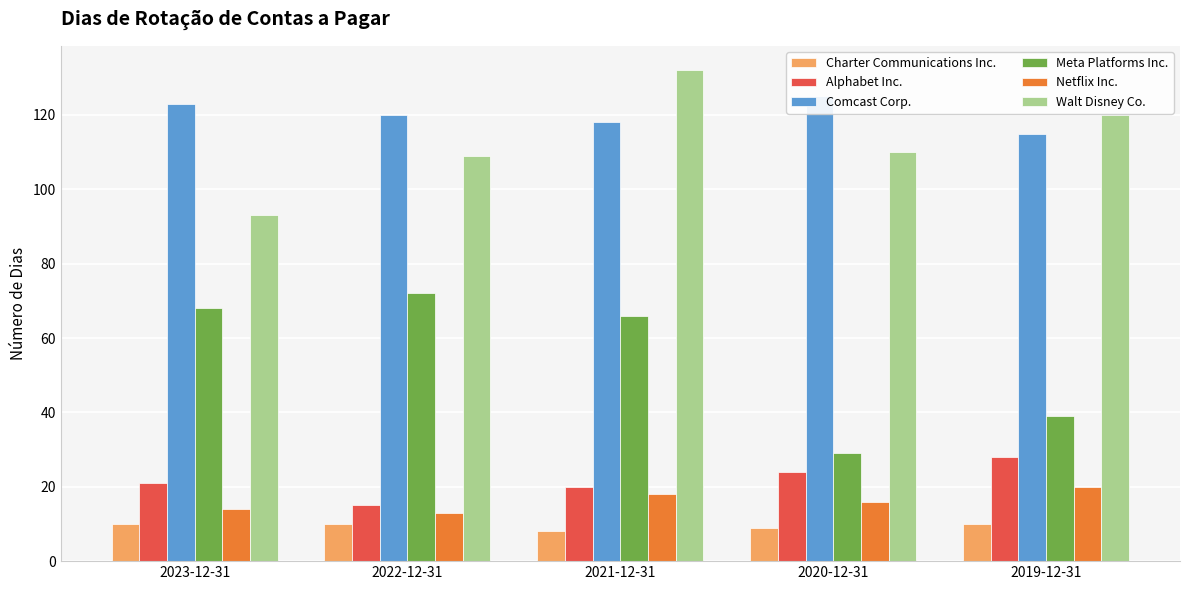

How many data points in Charter Communications Inc. are less than 10?

2